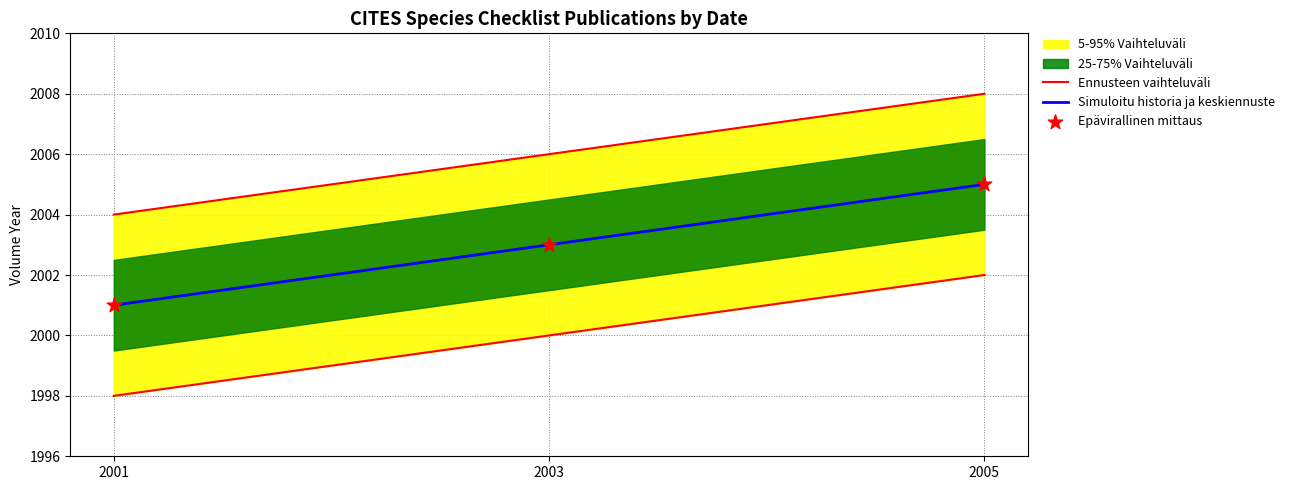

Which series reaches the maximum Y coordinate?

Ennusteen vaihteluväli